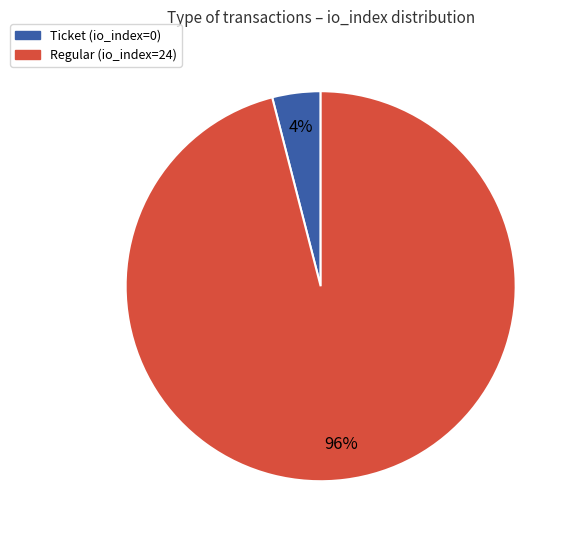

Which slice is the largest?

Regular (io_index=24)